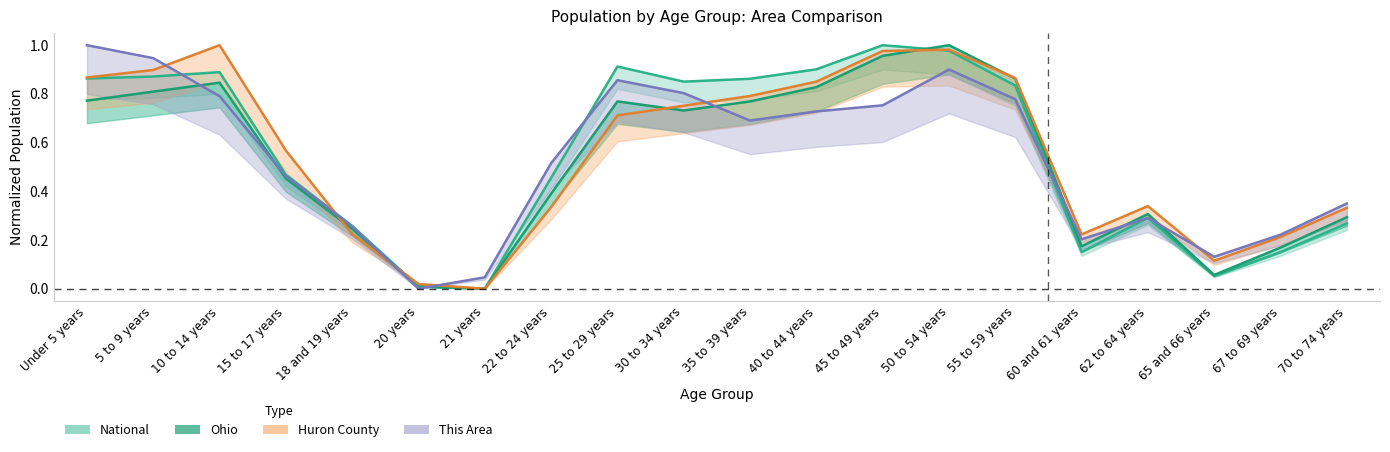

What is the value of the Ohio point at the 16th from the left?

0.2